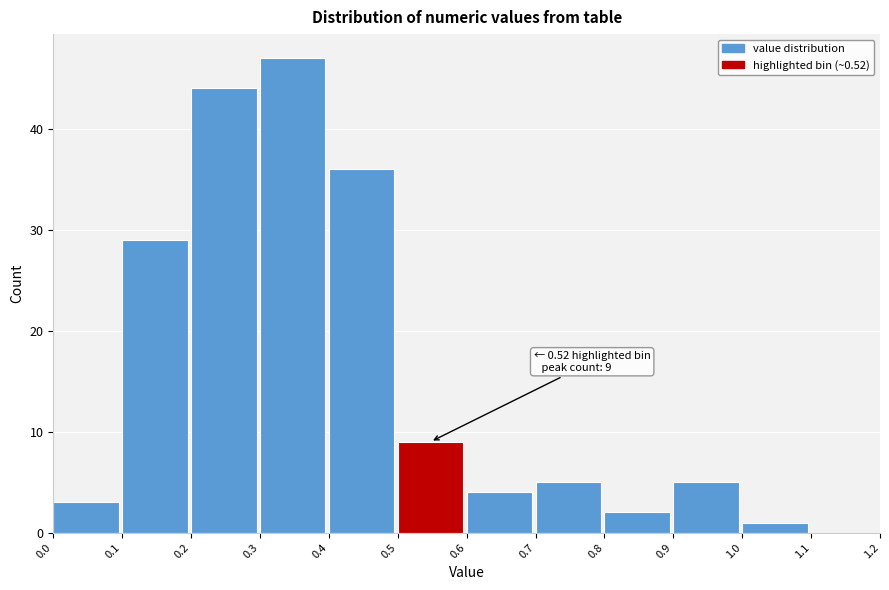

Over which range of the x-axis is the bar tallest?

0.3 to 0.4